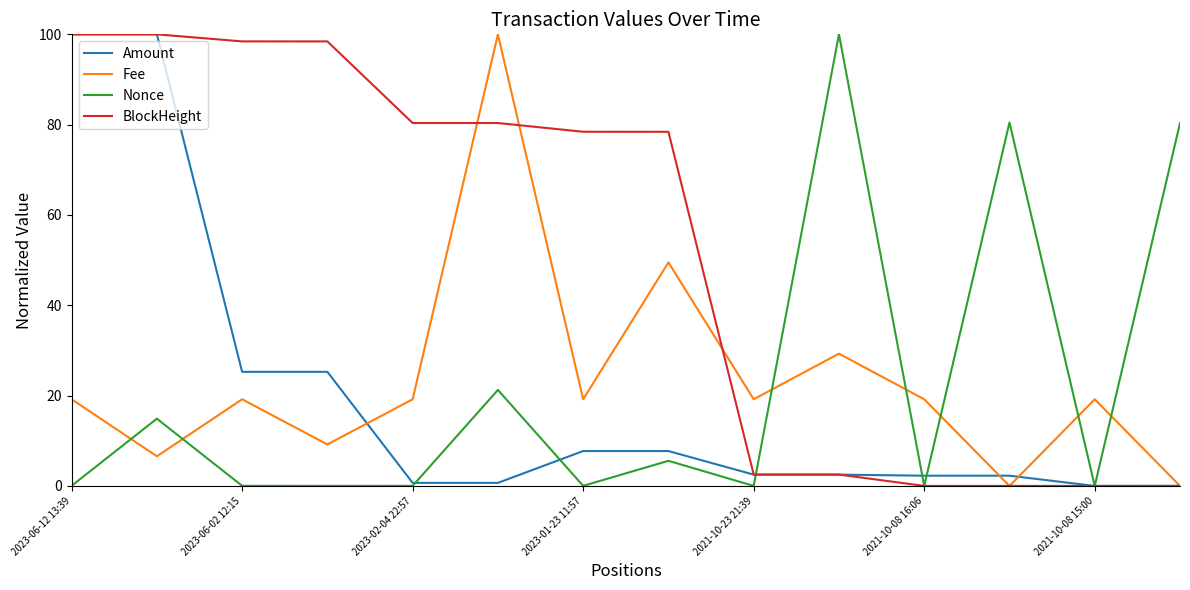

What are all the series names shown in the legend?

Amount, Fee, Nonce, BlockHeight